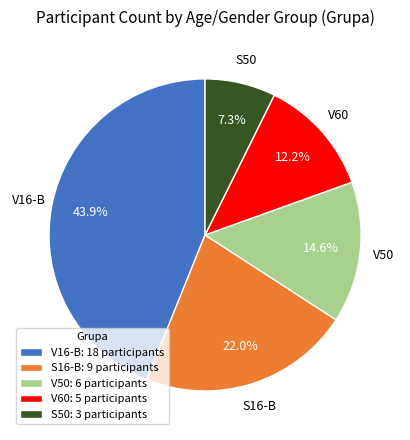

Rank the categories by value from highest to lowest.

V16-B, S16-B, V50, V60, S50